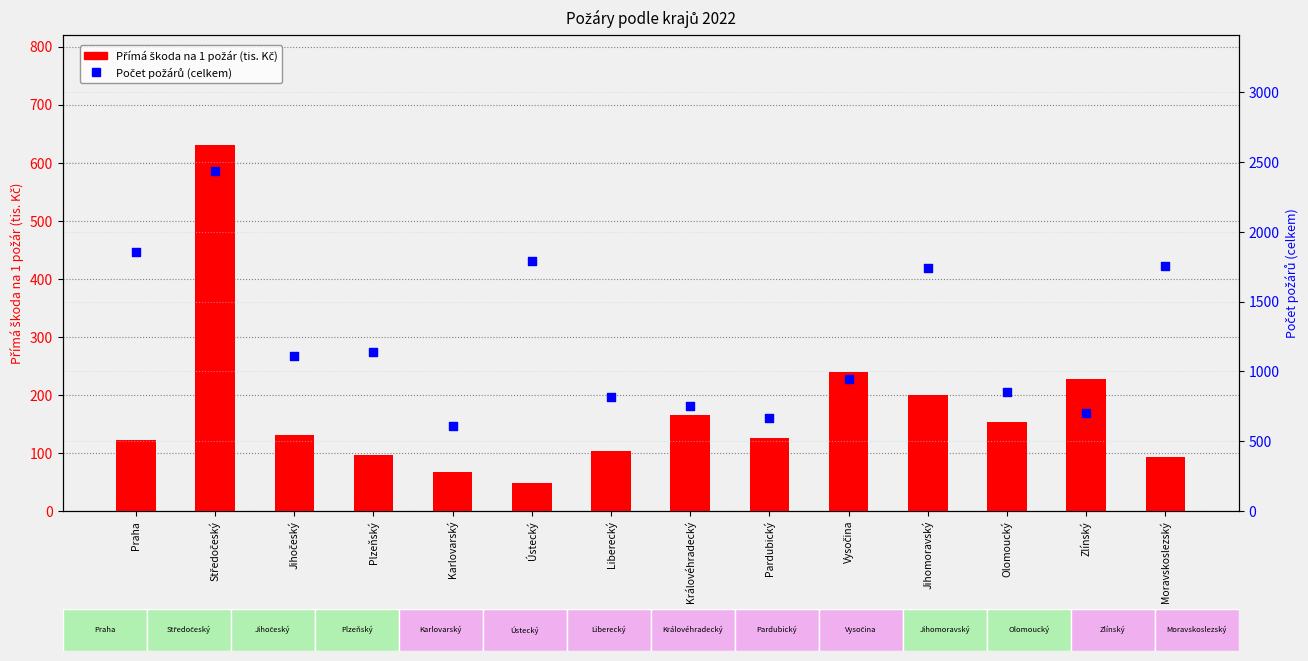

Which series reaches the minimum Y coordinate?

Přímá škoda na 1 požár (tis. Kč)